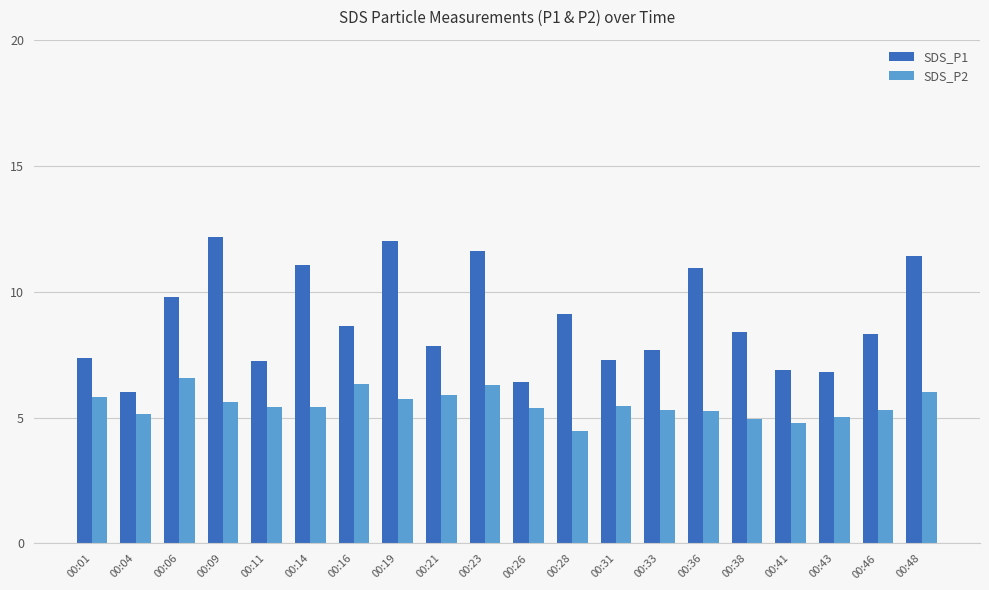

What is the maximum value for SDS_P1?

12.2